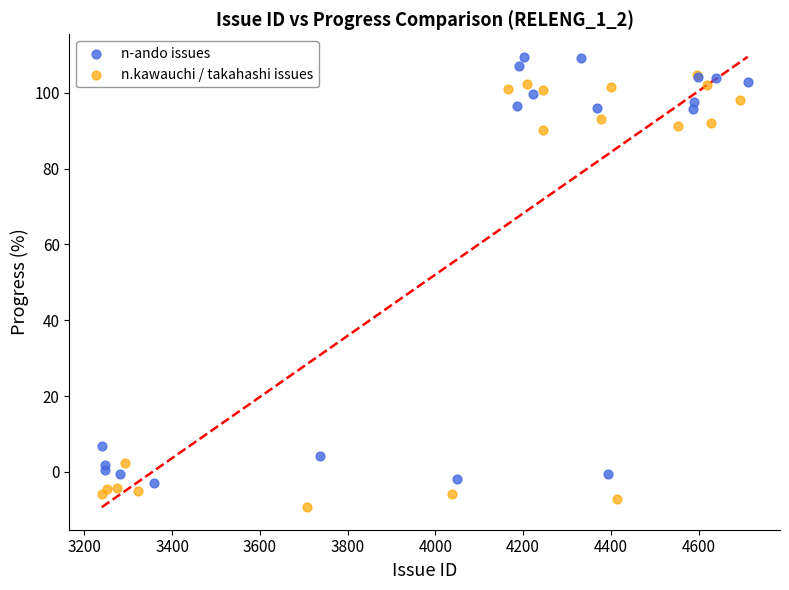

Which series reaches the minimum Y coordinate?

n.kawauchi / takahashi issues